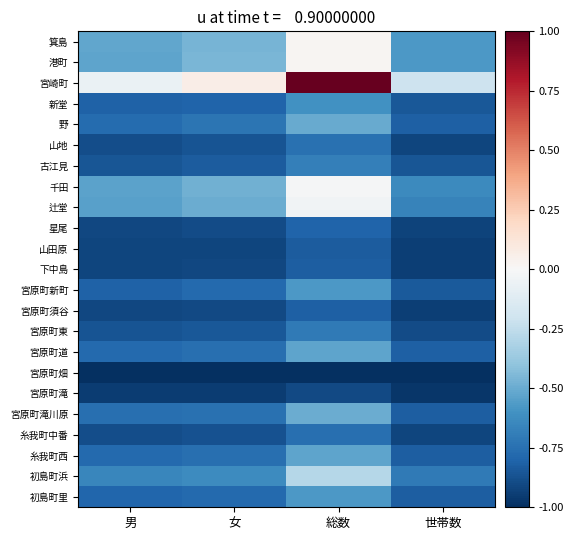

Which series has the widest spread of values?

宮崎町